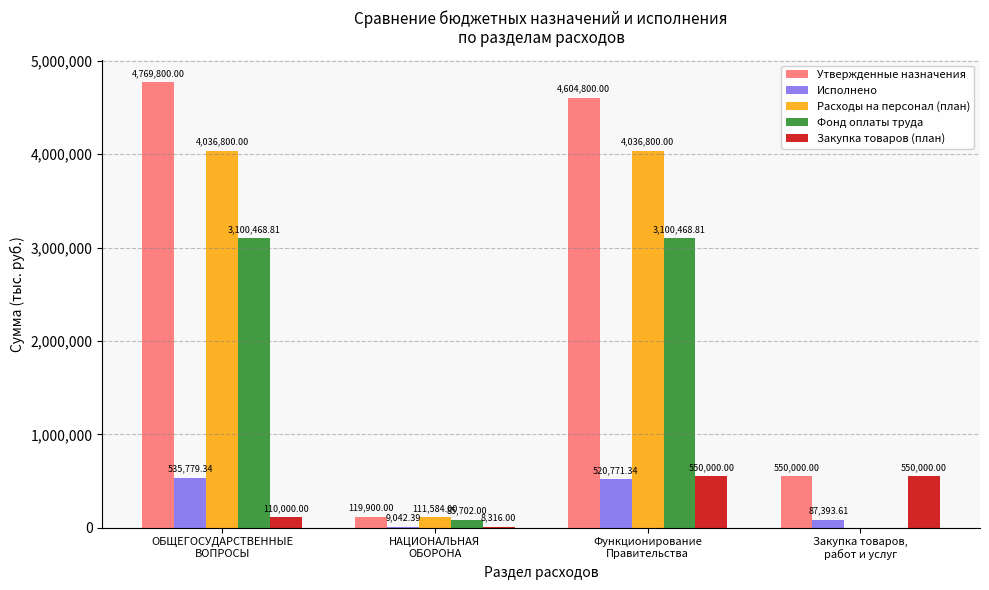

At which label is Исполнено closest to 272410?

Закупка товаров,
работ и услуг